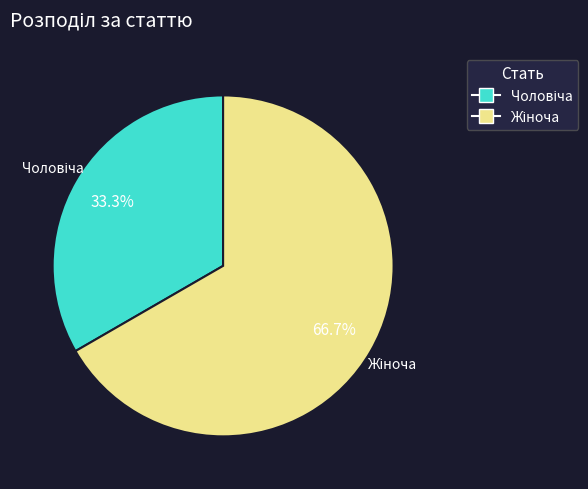

Is there any slice that represents more than half of the pie?

Yes